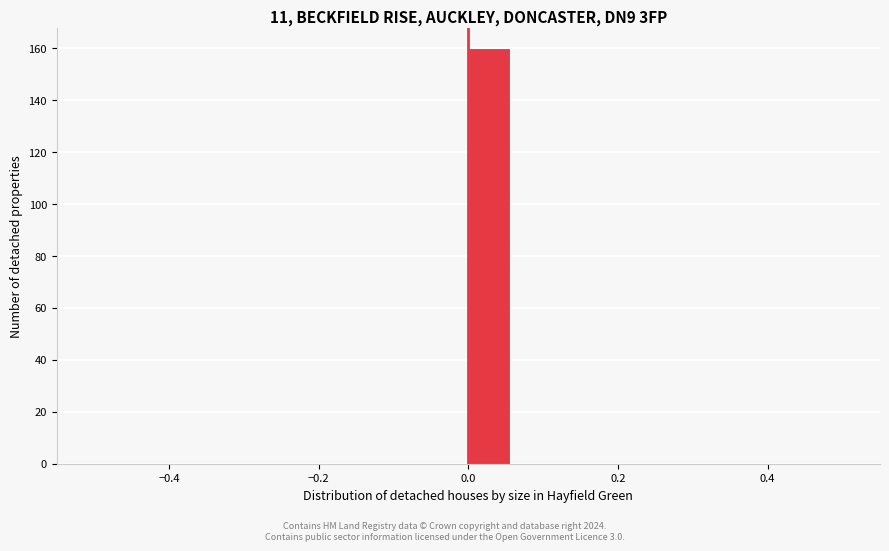

Around what value on the x-axis is the tallest bar? Give the approximate position of its centre, as read against the axis.

0.02